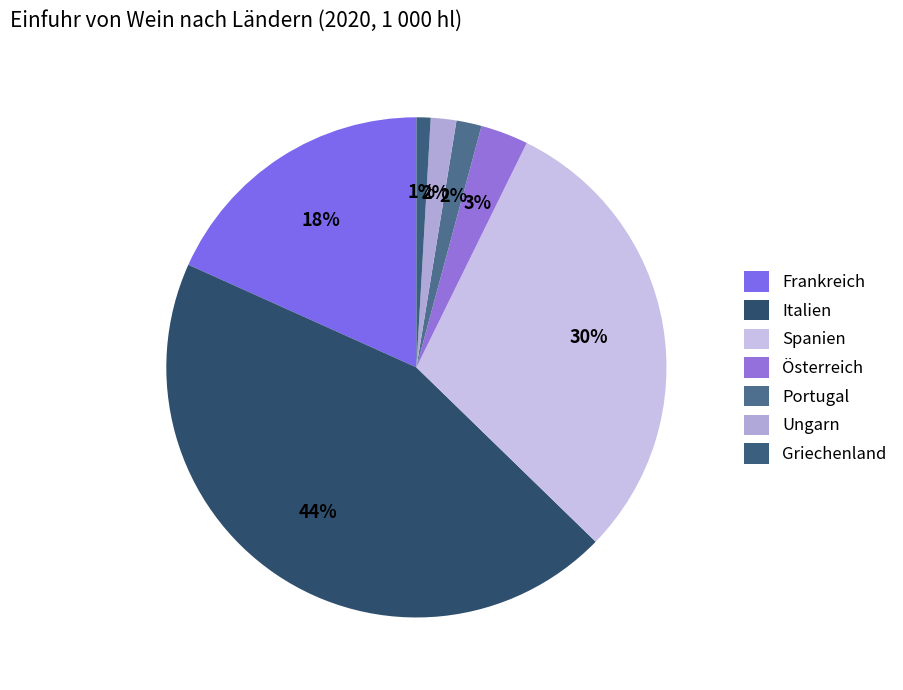

What is the ratio of the value at Portugal to the value at Österreich?

0.5